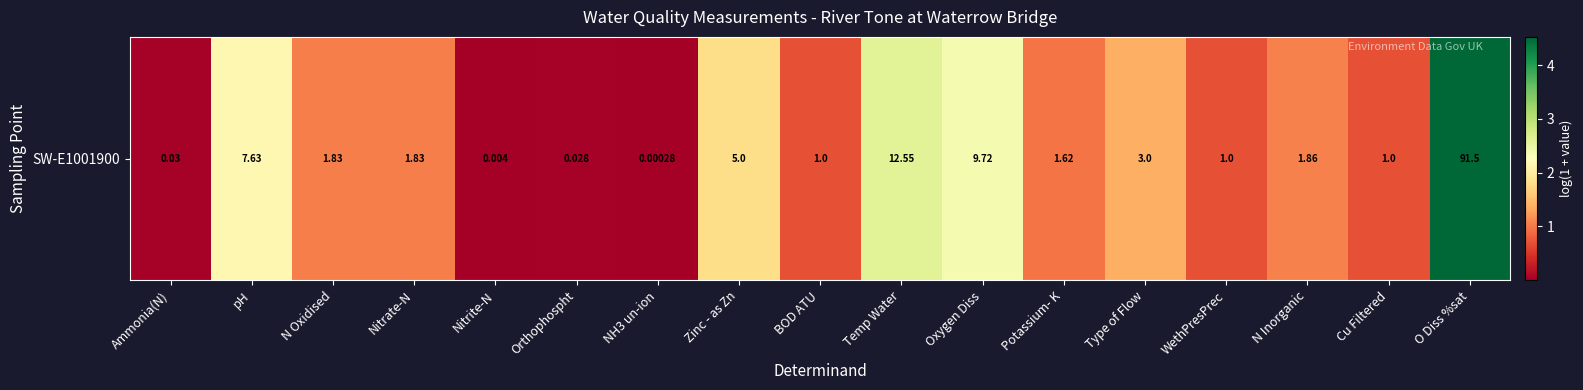

What is the ratio of the value at Cu Filtered to the value at N Oxidised?

0.7